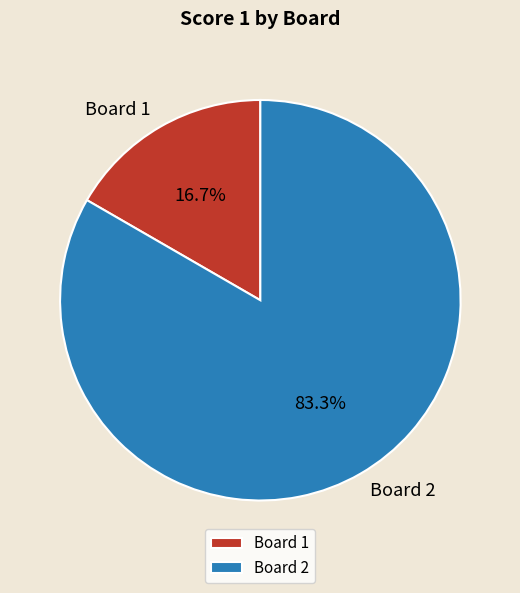

What is the ratio of the value at Board 2 to the value at Board 1?

5.0